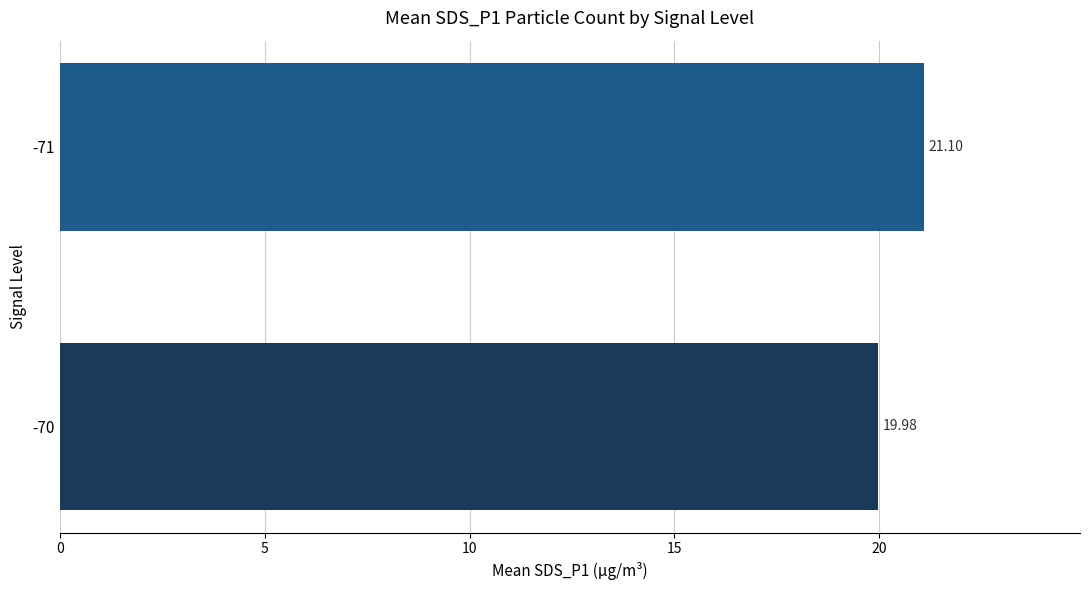

What is the sum of all values?

41.1